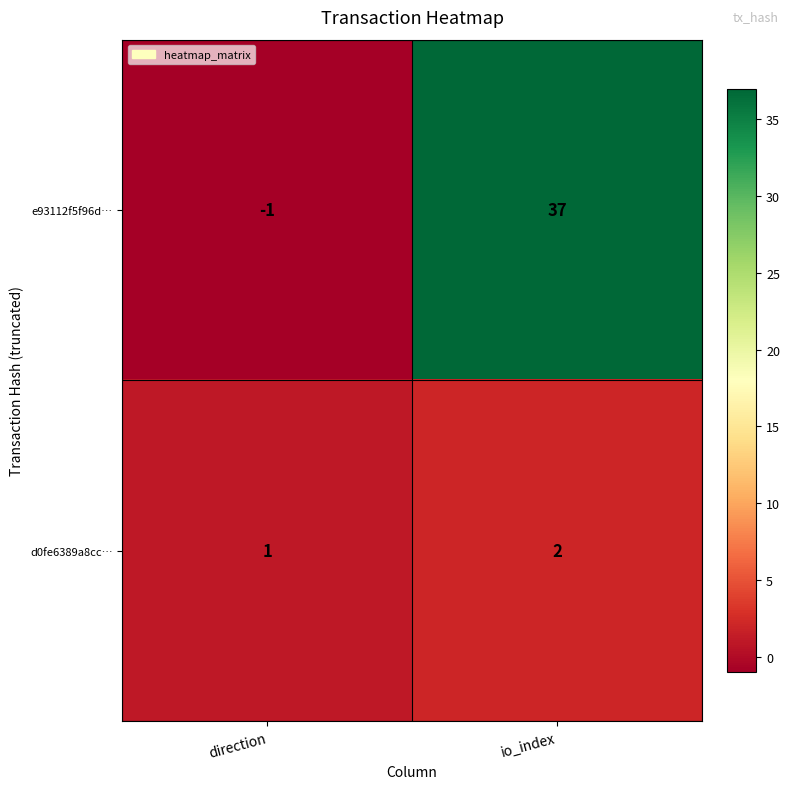

What is the maximum value shown in the chart?

37